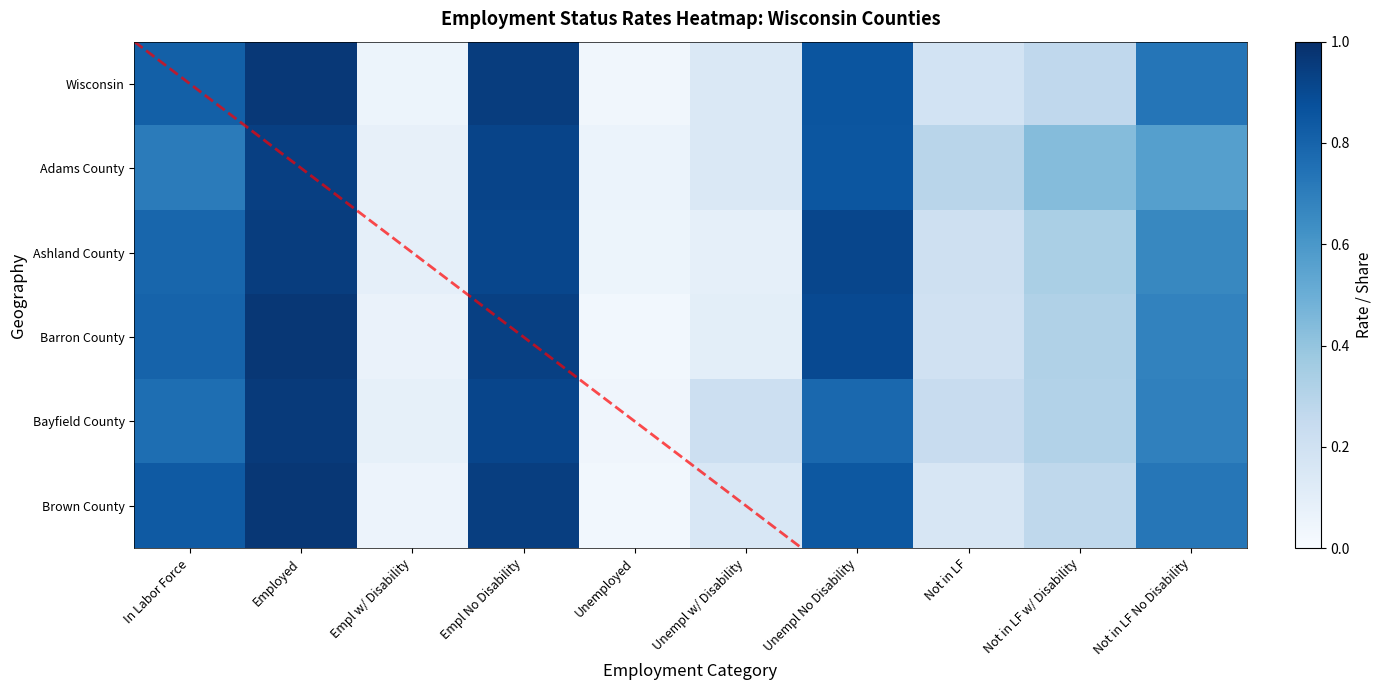

Count the number of data series in this chart.

6